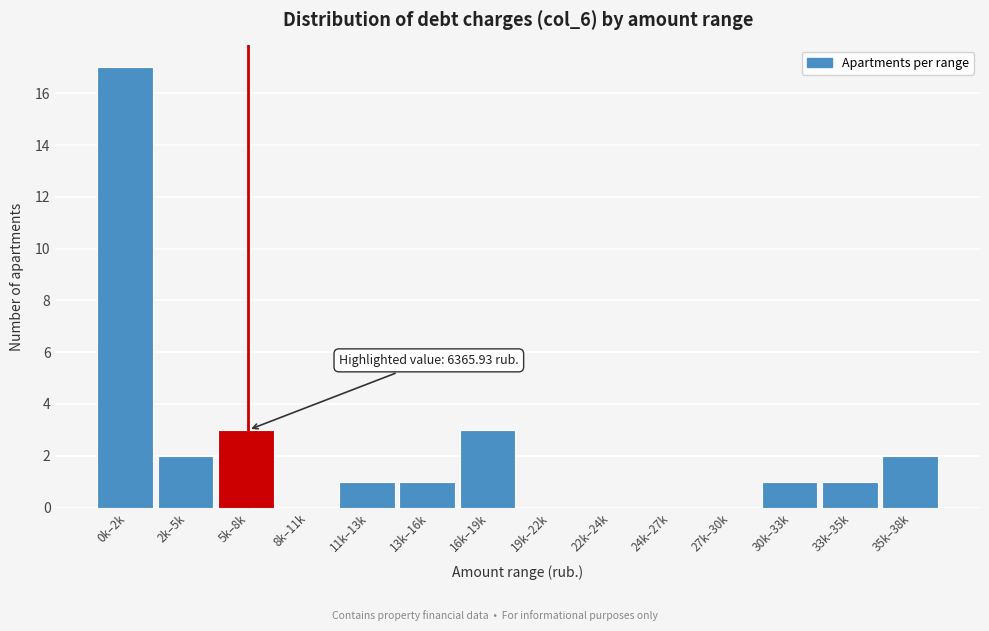

Reading left to right, list all the values displayed in this chart.

0k–2k=17	2k–5k=2	5k–8k=3	8k–11k=0	11k–13k=1	13k–16k=1	16k–19k=3	19k–22k=0	22k–24k=0	24k–27k=0	27k–30k=0	30k–33k=1	33k–35k=1	35k–38k=2